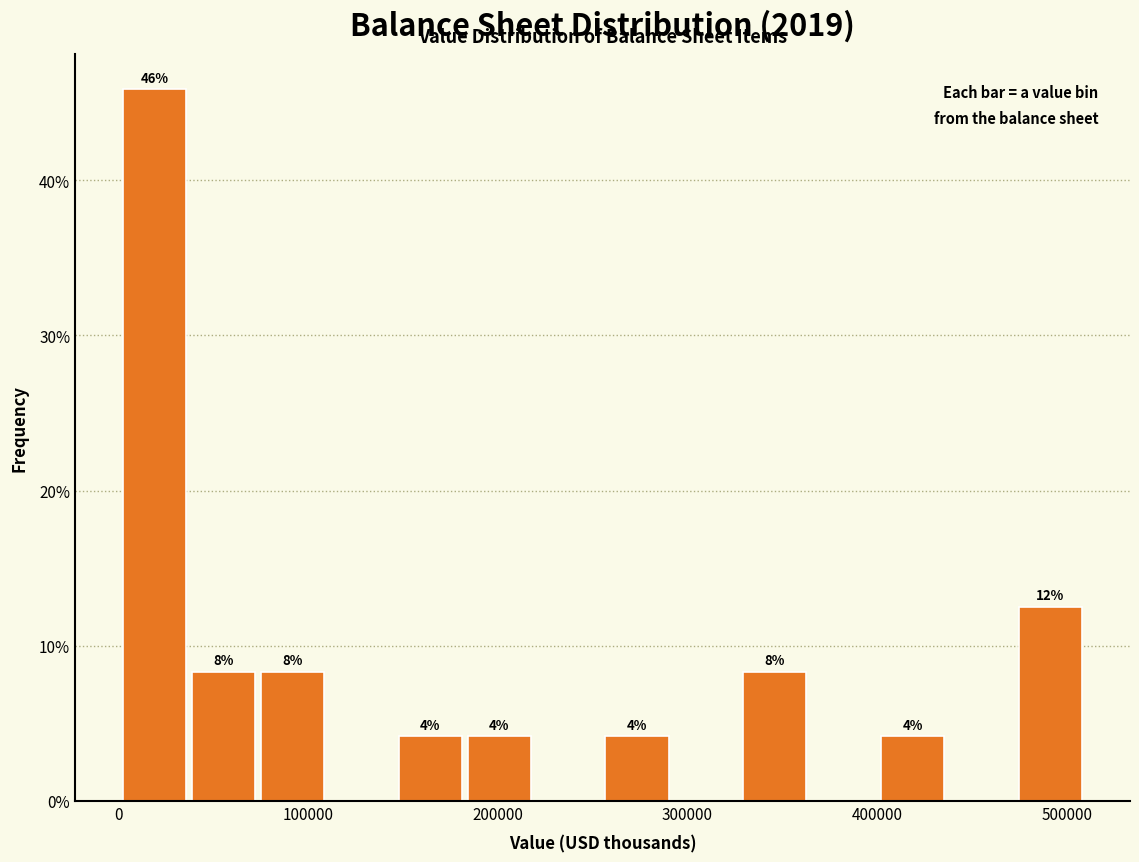

Read against the x-axis, roughly where is the centre of the tallest bar?

20000